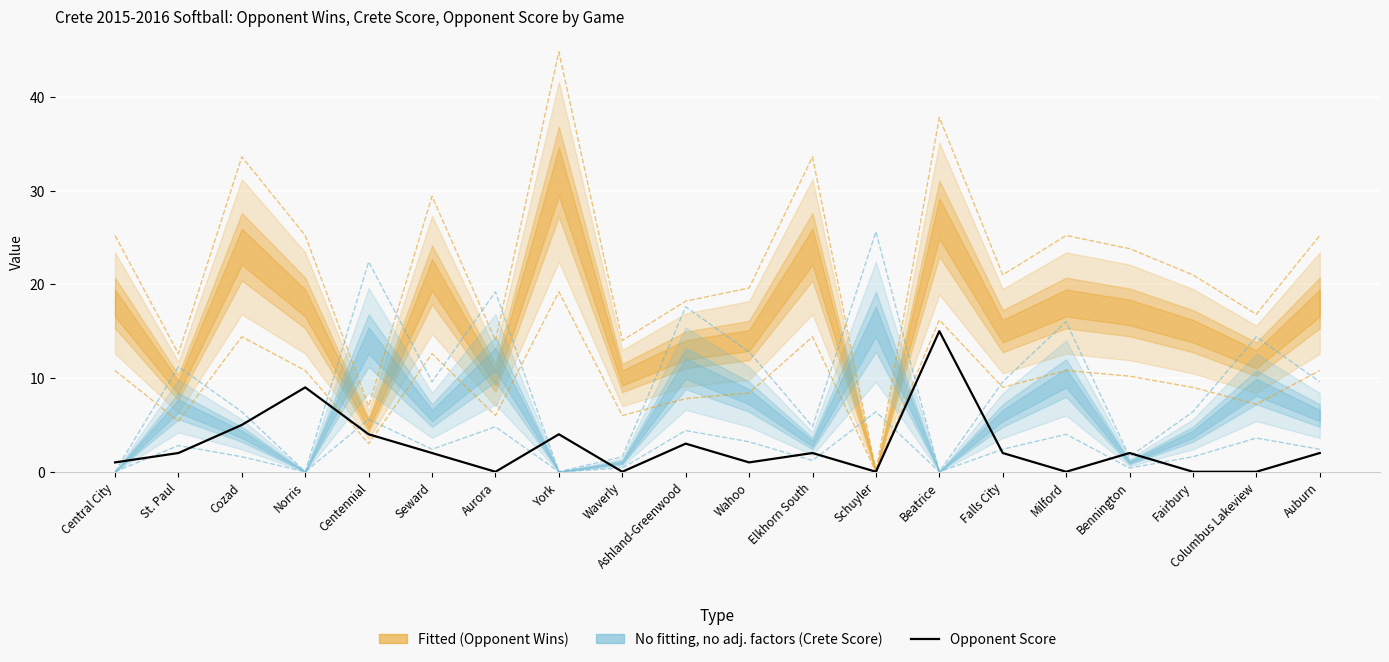

At which category does the chart reach its peak across all series?

Beatrice